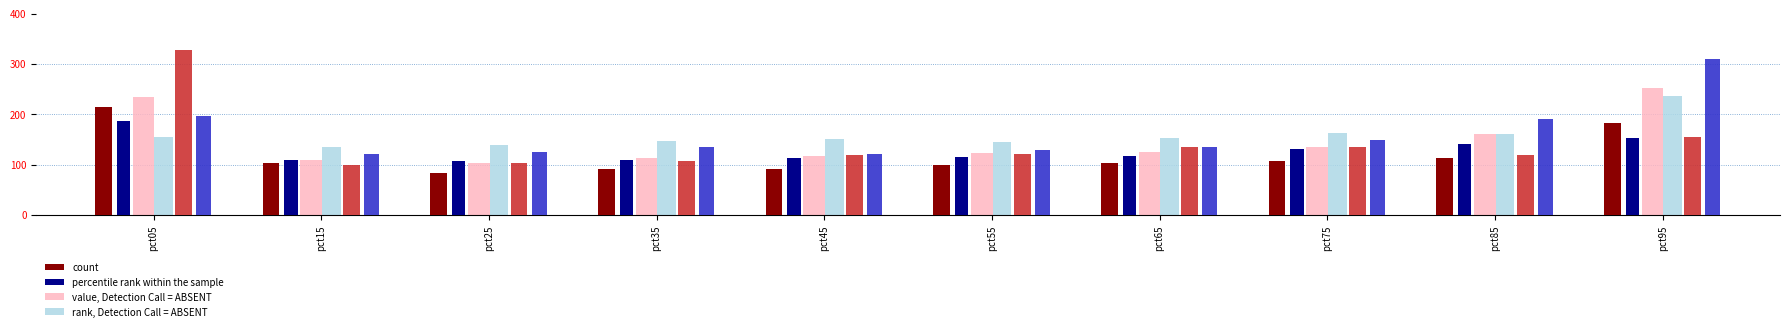

Which label corresponds to the smallest value in the chart?

pct25